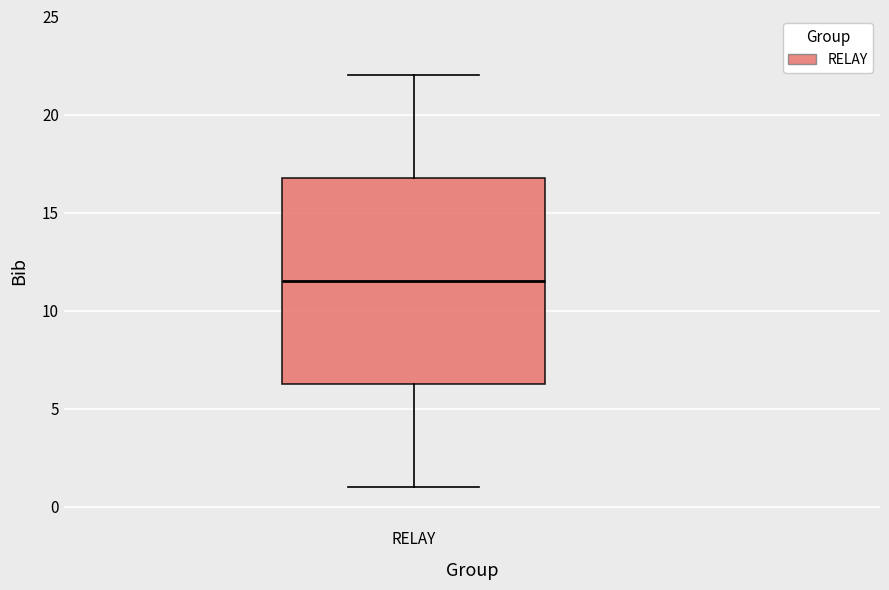

Read this box plot against the y-axis: the position of the median line, the range covered by the box, and the ends of both whiskers. The values are not printed on the chart, so give them approximately, as read against the axis.

median 11.5, box 6.5 to 17.0, whiskers 1.0 to 22.0